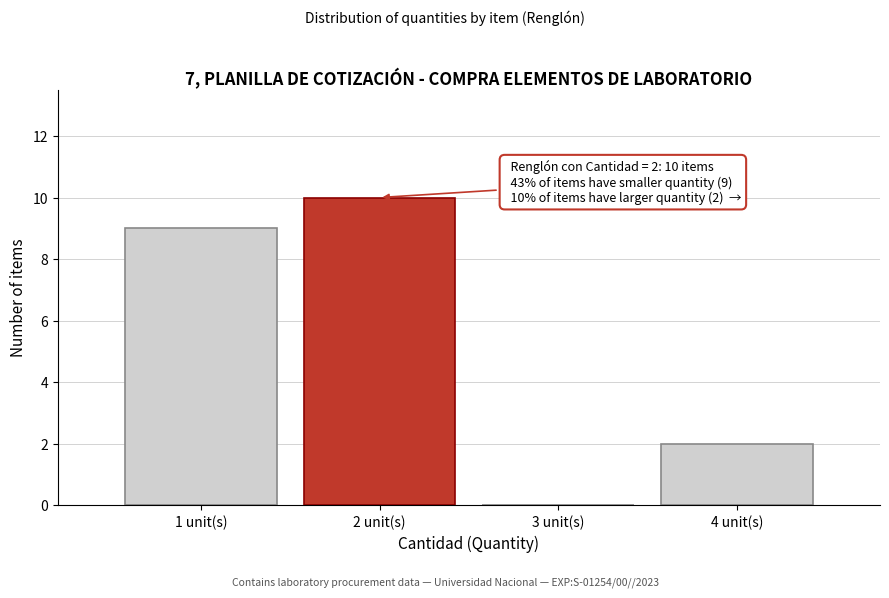

Which range on the x-axis has the tallest bar?

1.5 to 2.5